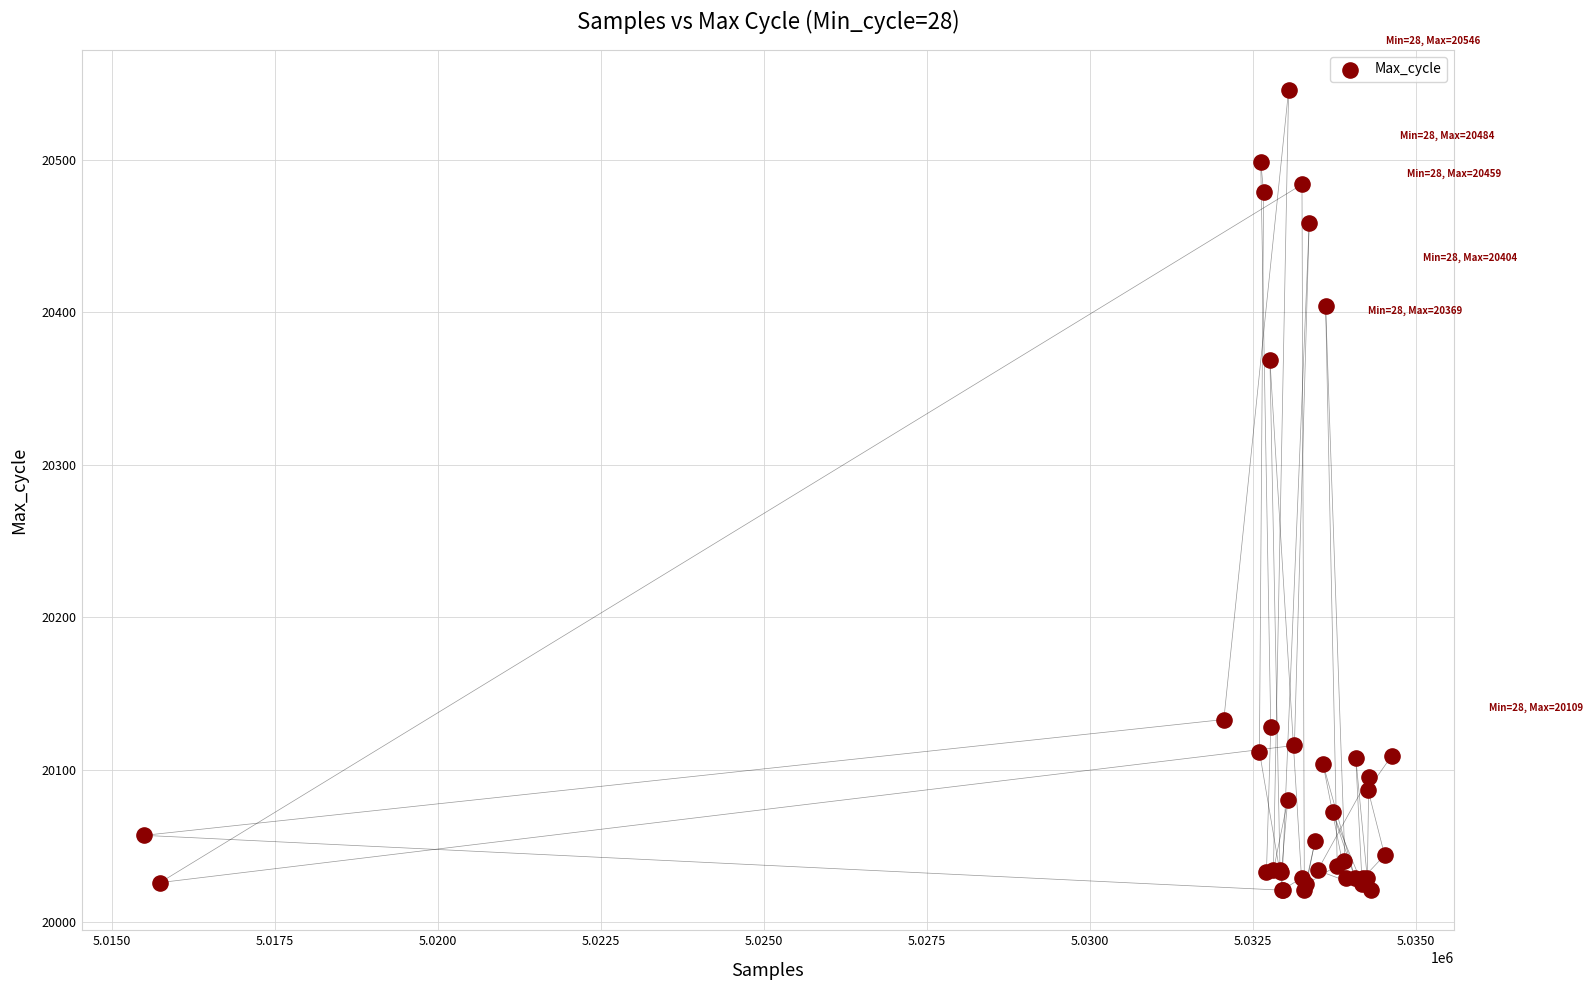

What Y value in the scatter plot is closest to 20283?

20369